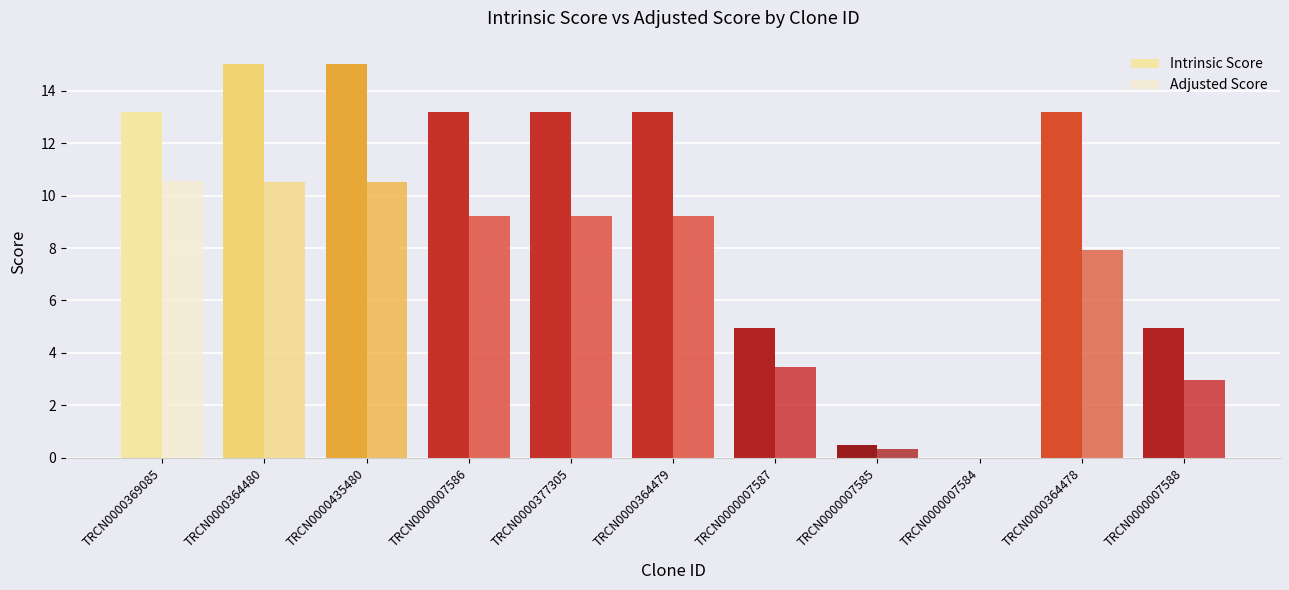

What is the sum of the Adjusted Score values at TRCN0000364479 and TRCN0000377305?

18.5